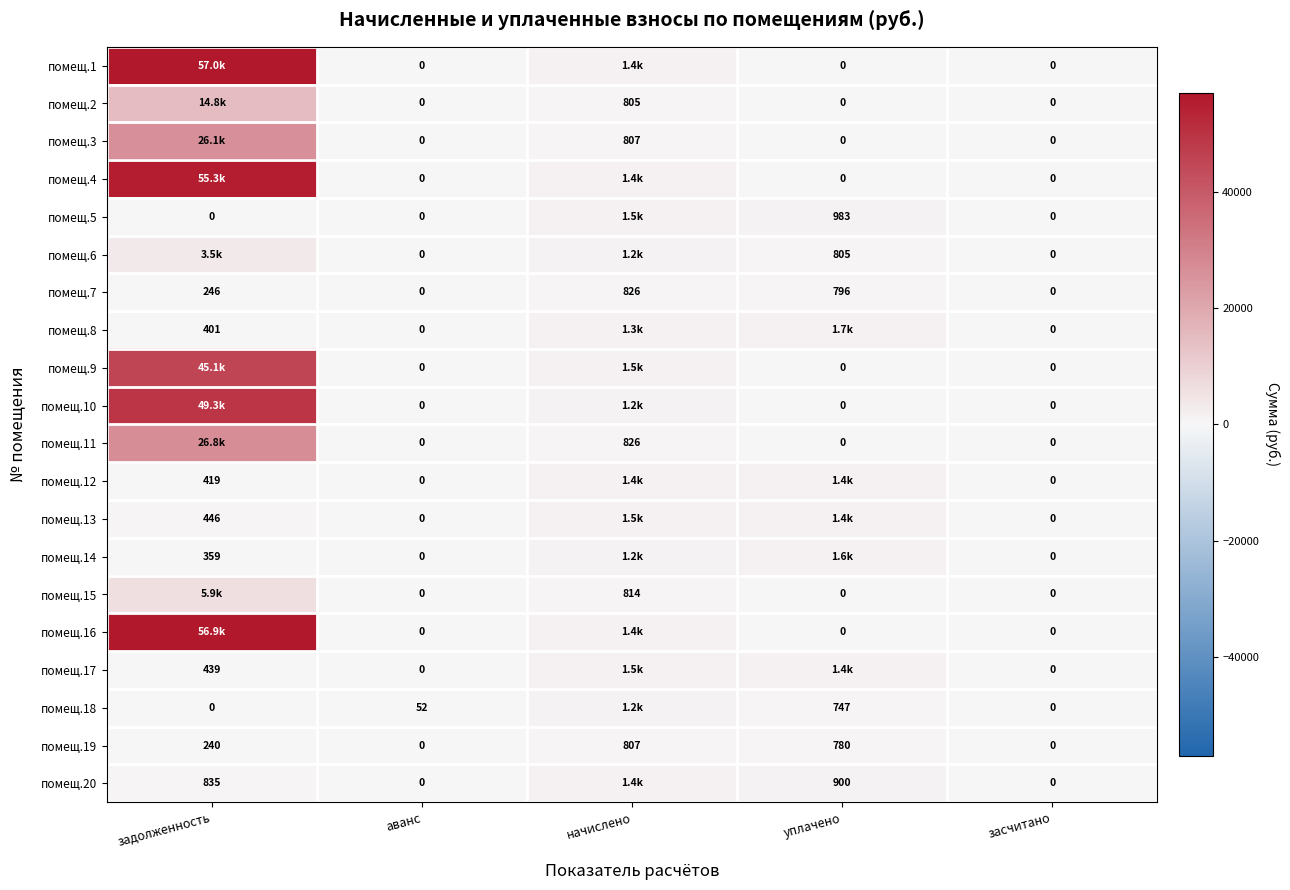

What is the spread (max minus min) of values at аванс?

52.0